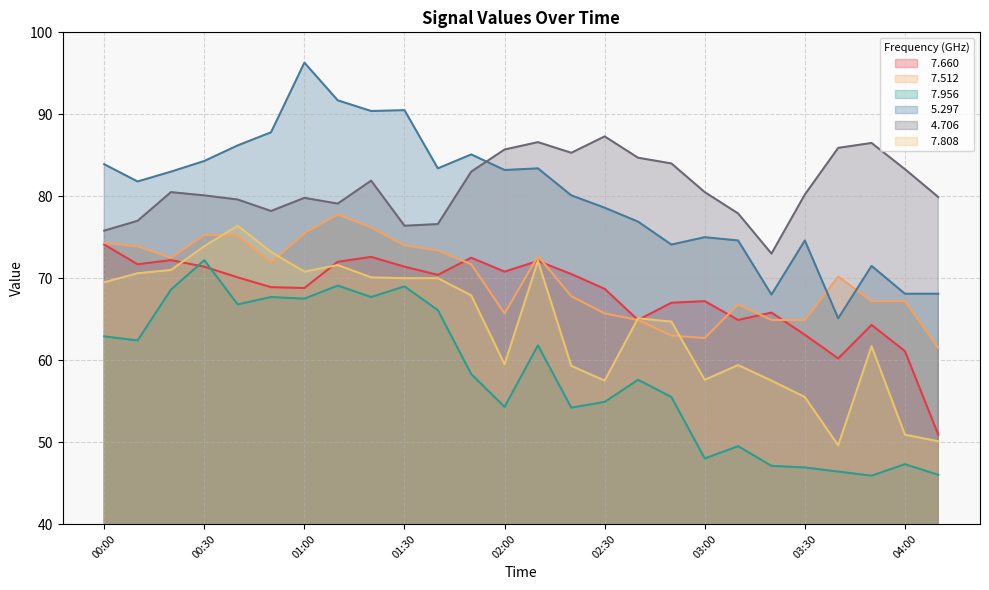

At 04:00, list the series in order from smallest to largest.

  7.956,   7.808,   7.660,   7.512,   5.297,   4.706